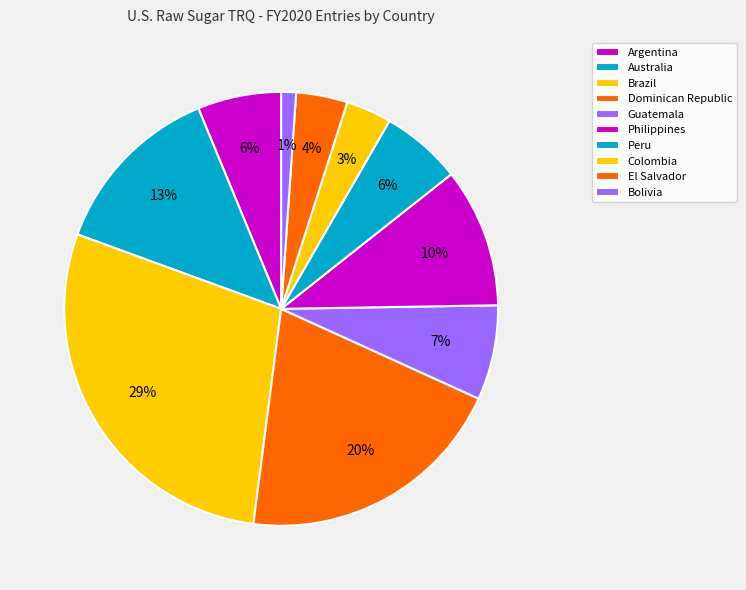

To the nearest percent, what is the difference between the largest and smallest slice percentages?

27%